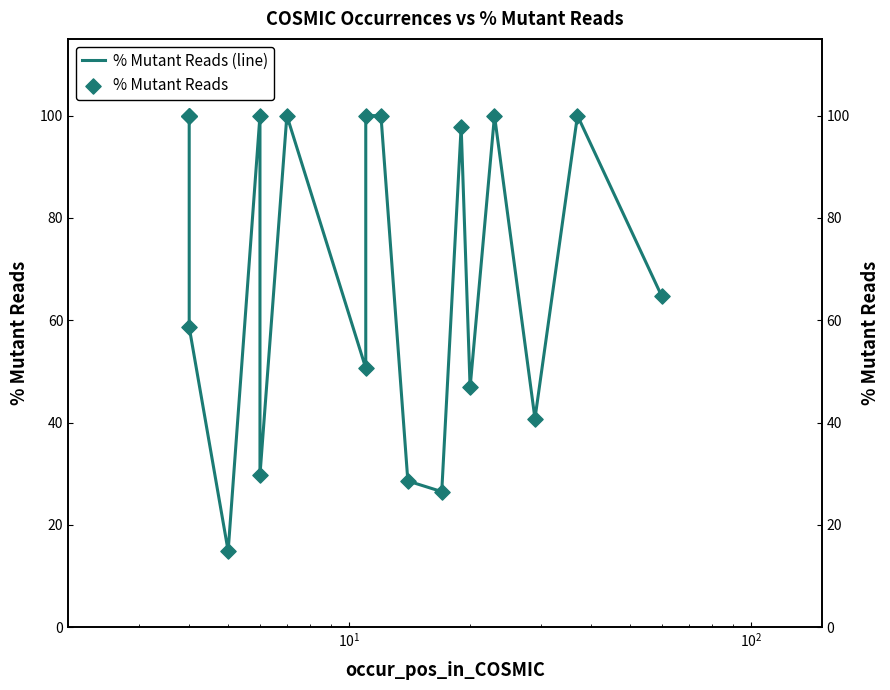

Which series contains the lowest Y value?

% Mutant Reads (line)